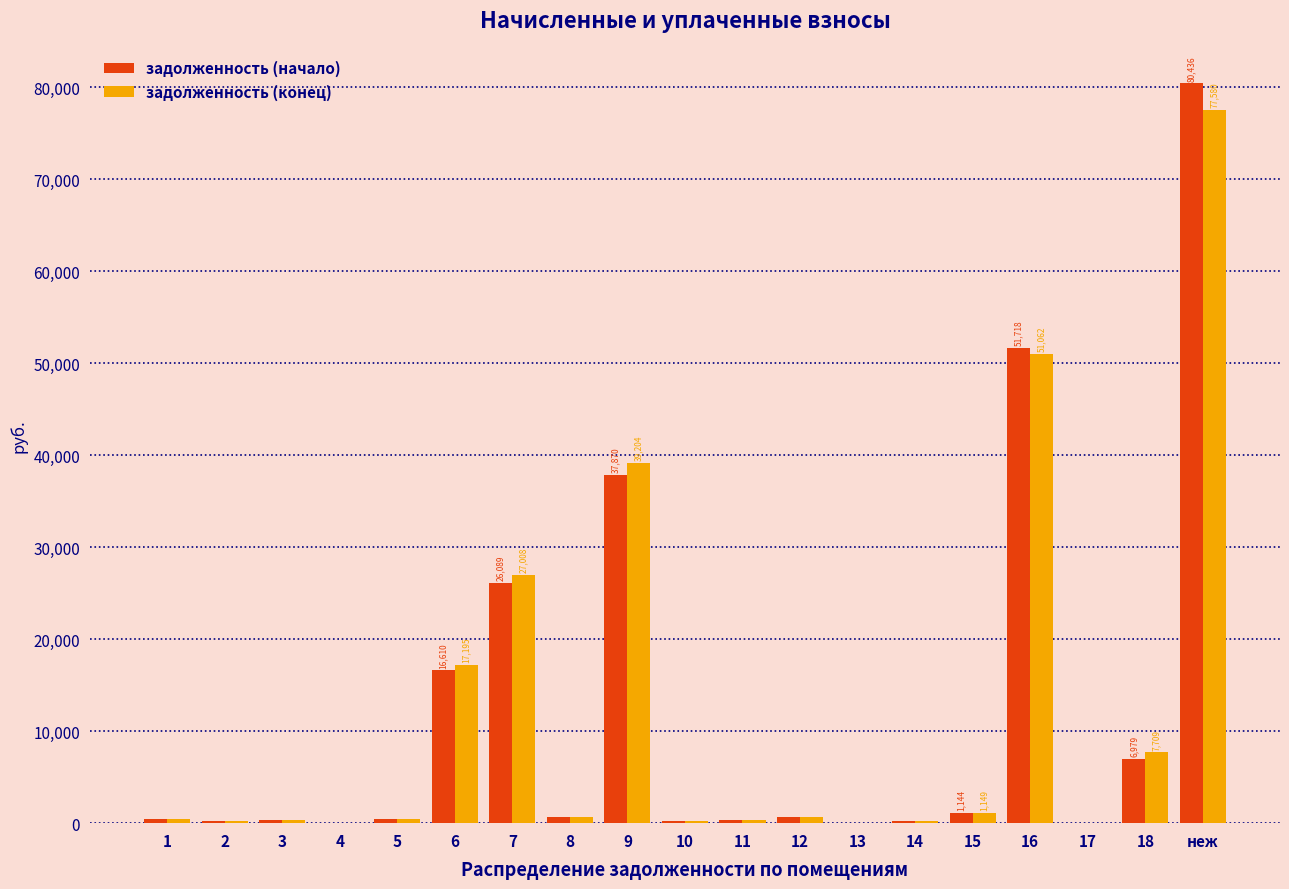

What is the sum of all задолженность (конец) values?

224304.3